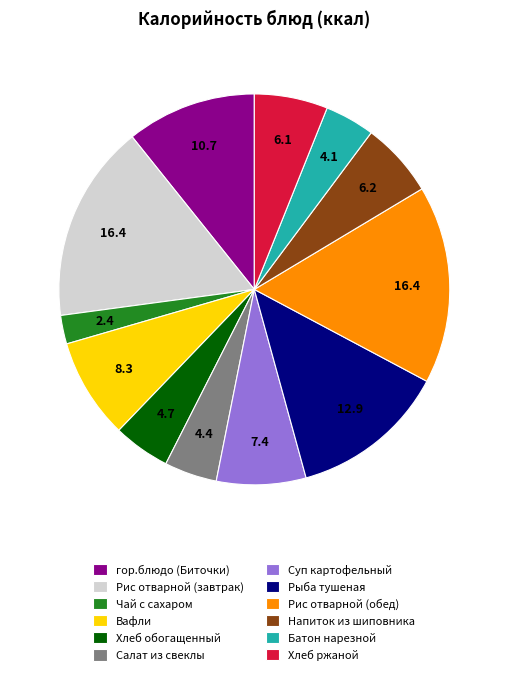

Which category has the smallest portion of the pie?

Чай с сахаром